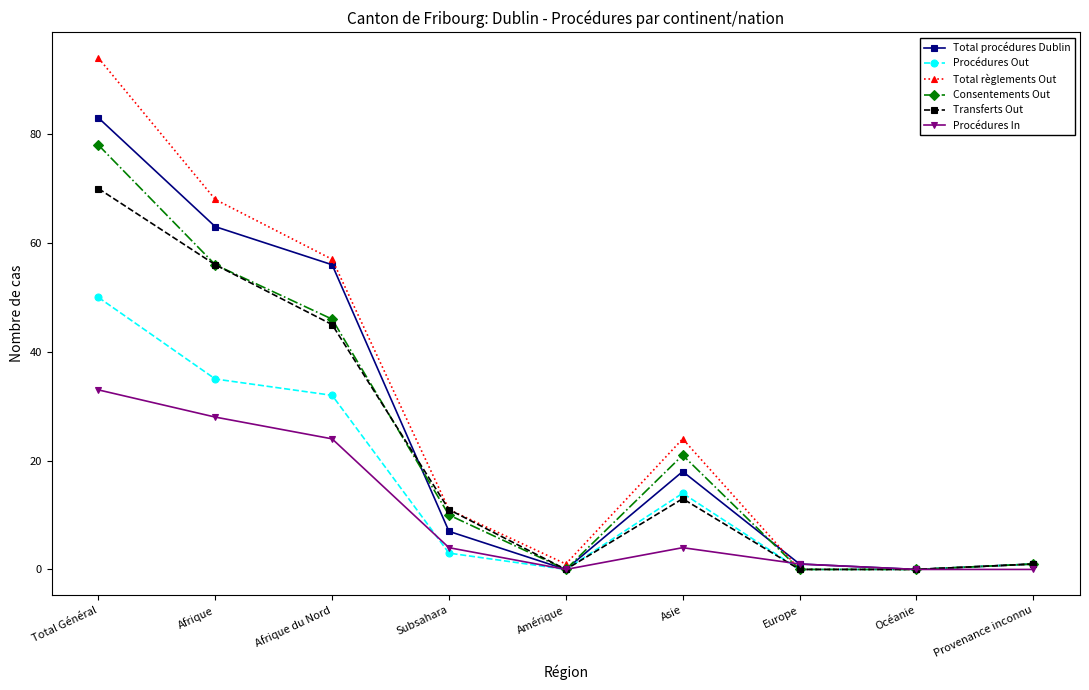

List the series in order of their peak value, lowest first.

Procédures In, Procédures Out, Transferts Out, Consentements Out, Total procédures Dublin, Total règlements Out